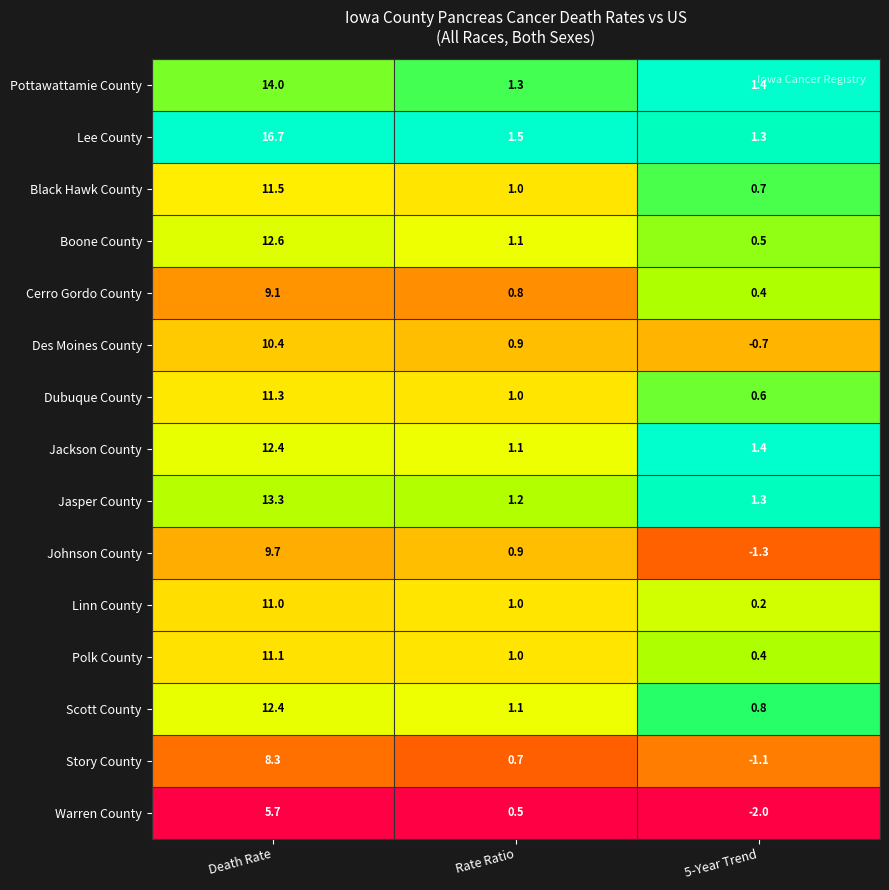

Which series has the largest total across all categories?

Lee County